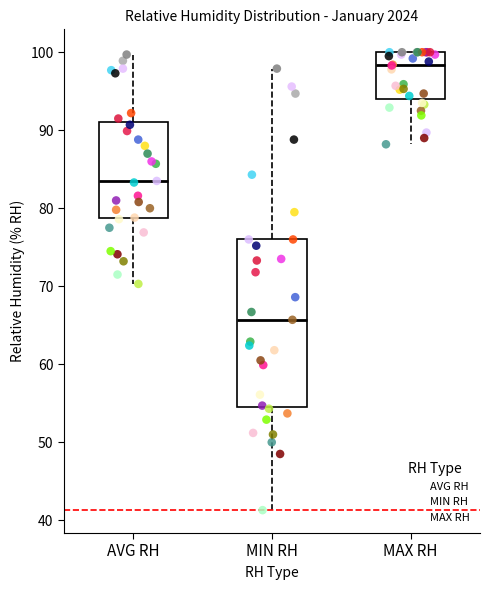

Reading left to right, transcribe this box plot: for each box, give where its median line is, the range the box spans, and where its two whiskers end, as read against the y-axis. The values are not printed on the chart, so give them approximately, as read against the axis.

AVG RH: median 84, box 79 to 91, whiskers 70 to 100
MIN RH: median 66, box 55 to 76, whiskers 41 to 98
MAX RH: median 98, box 94 to 100, whiskers 88 to 100